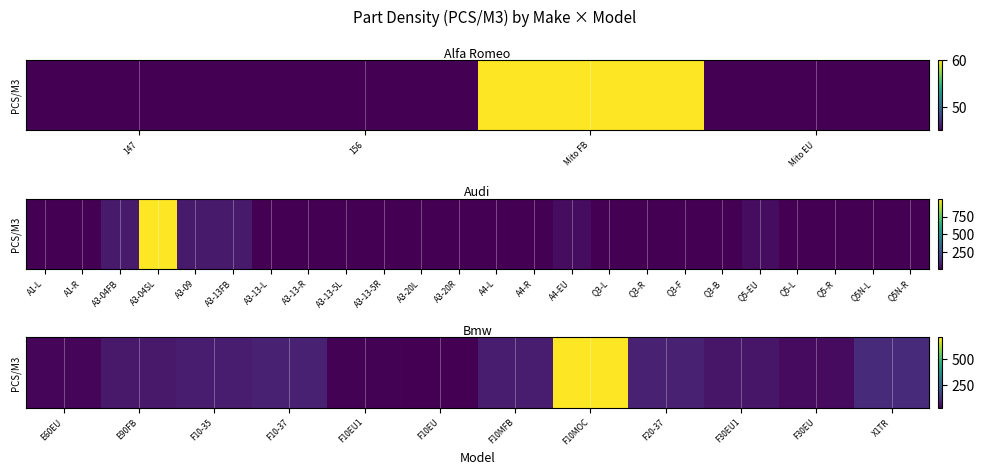

Is it true that the value at 10 is 20?

False